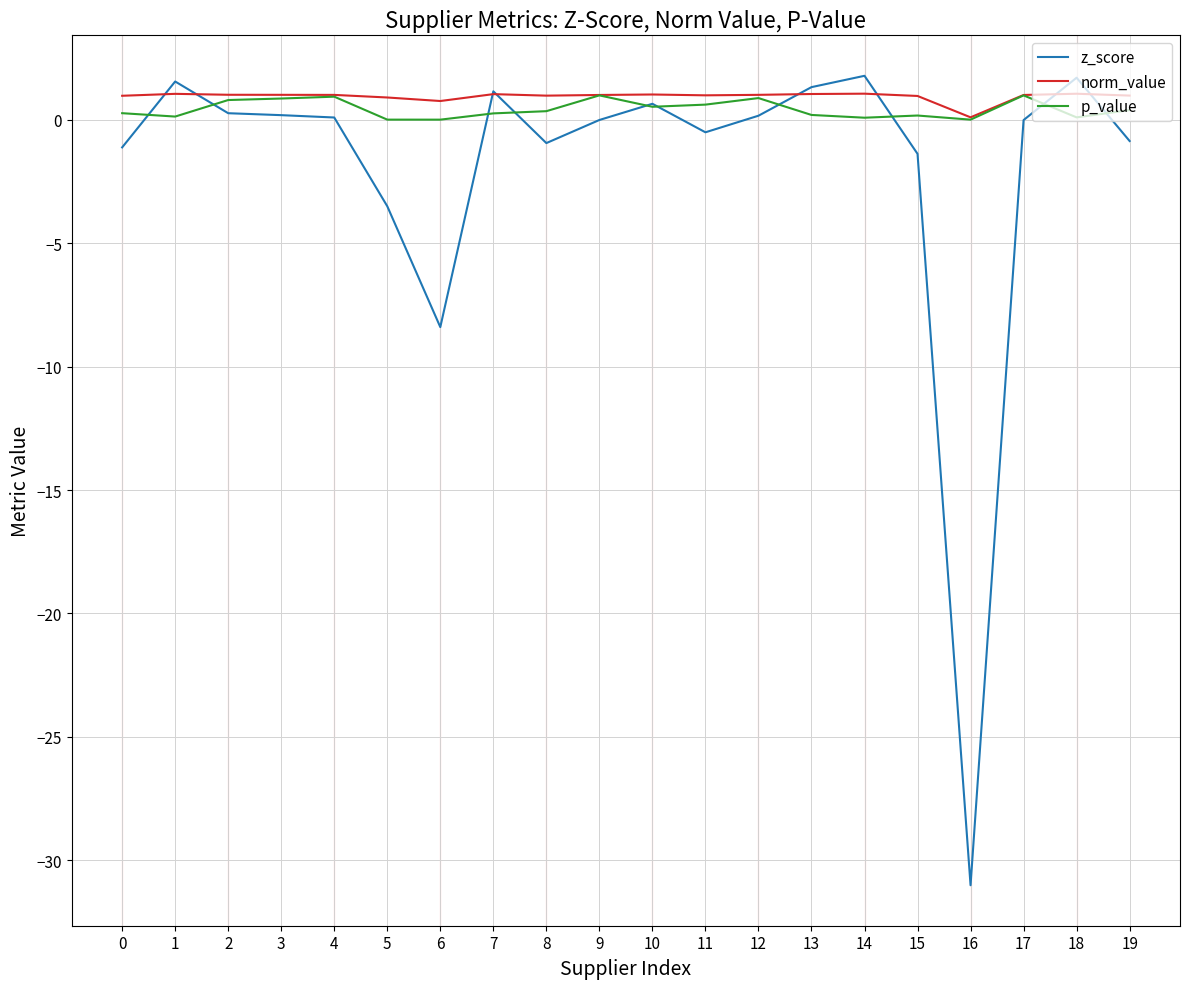

Where does the z_score series first go above 0?

1